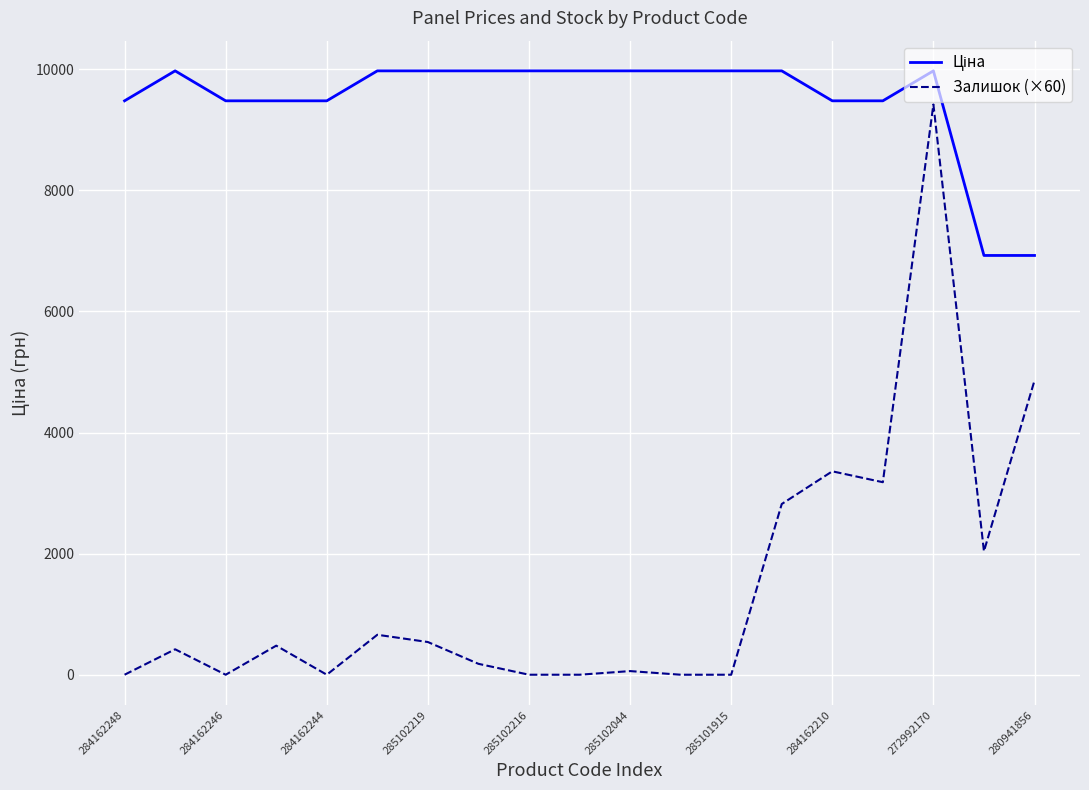

What is the maximum value shown in the chart?

9975.0